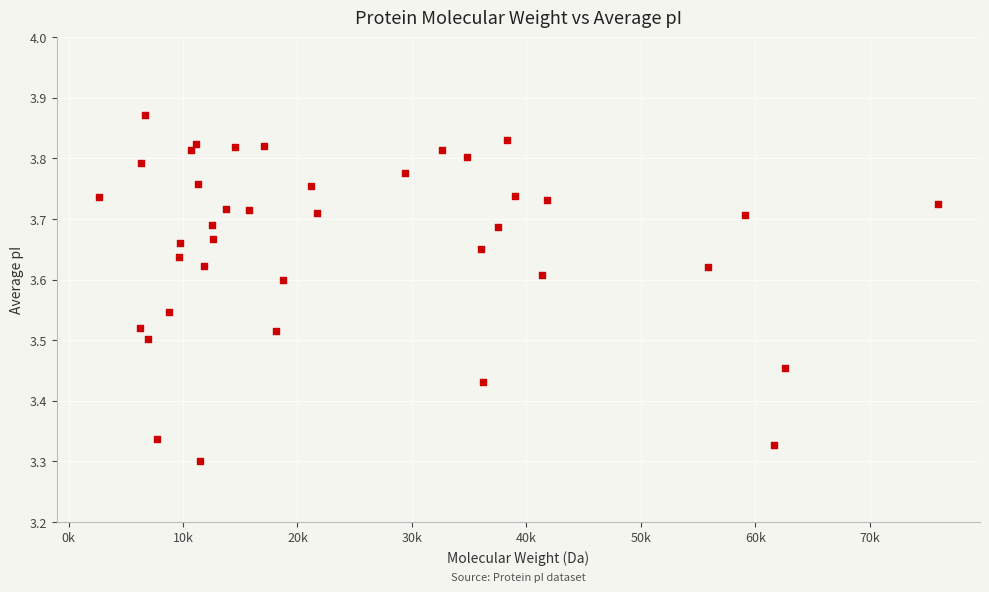

What is the range of X values (max minus min)?

73338.1